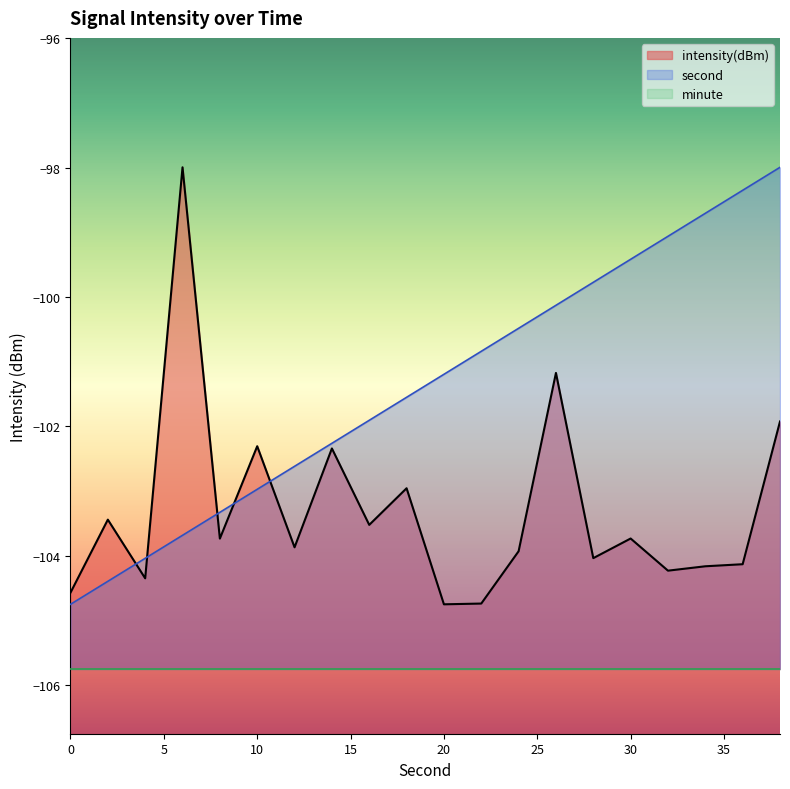

Which label corresponds to the largest value in the chart?

38